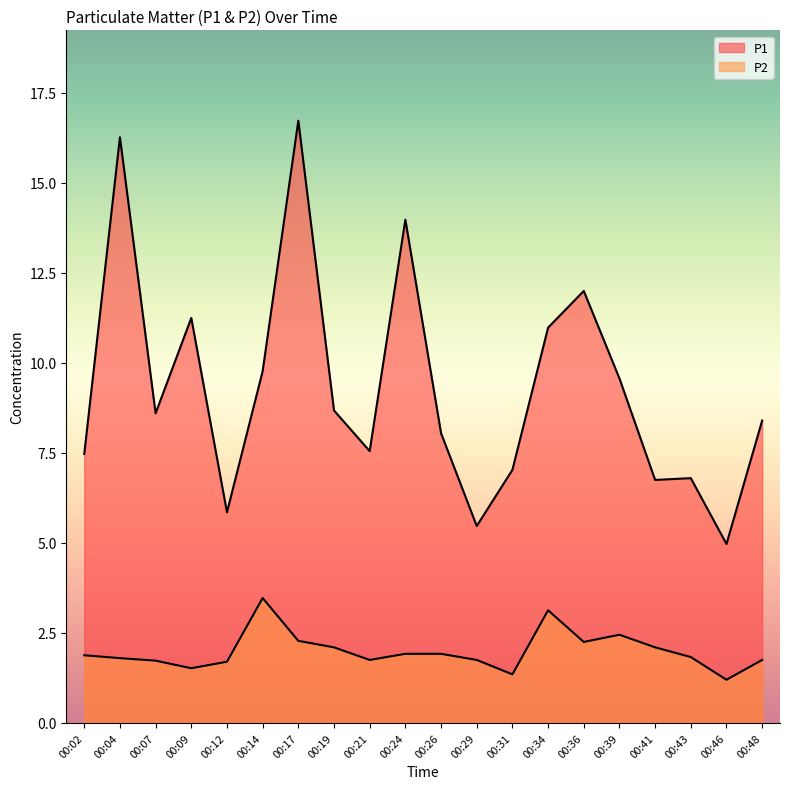

Read the P1 value at 00:24.

14.0